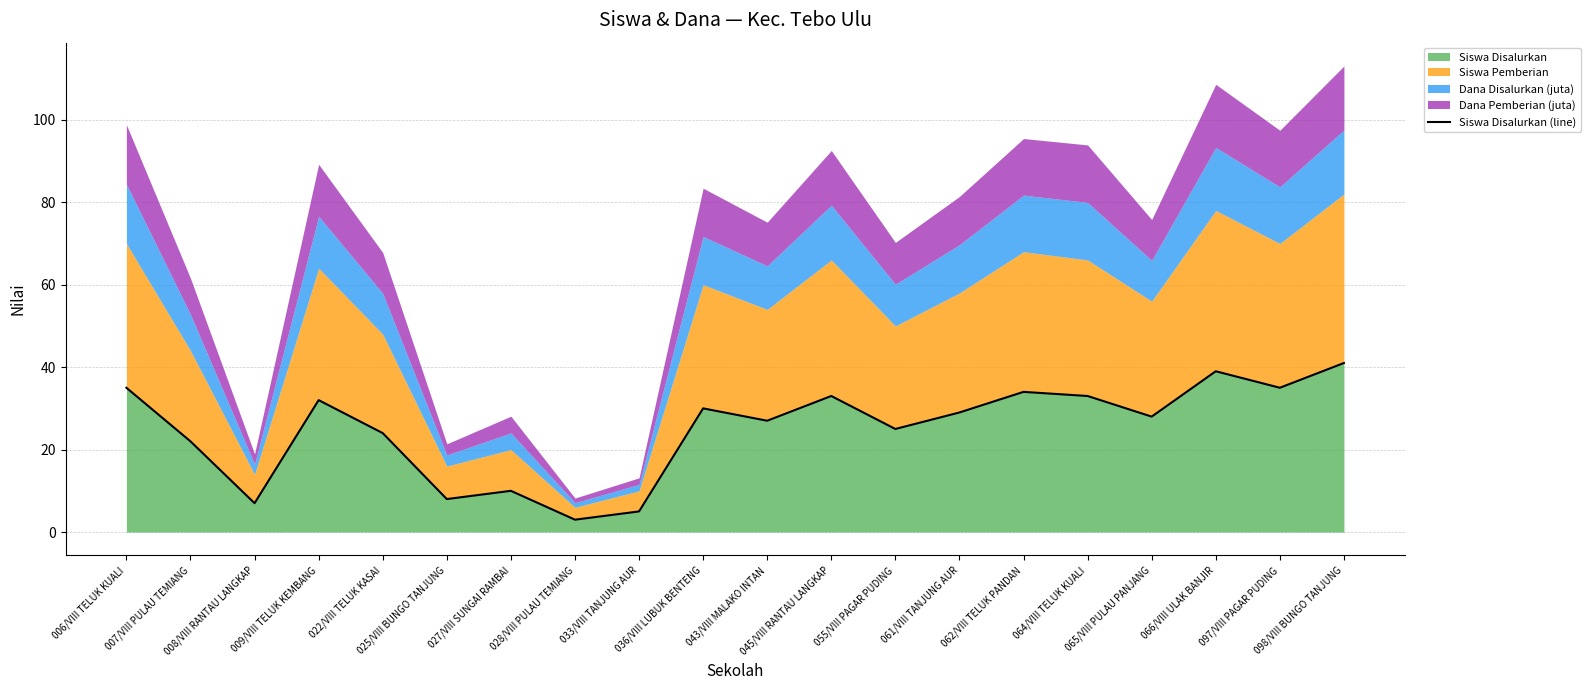

Which label corresponds to the largest value in the chart?

098/VIII BUNGO TANJUNG